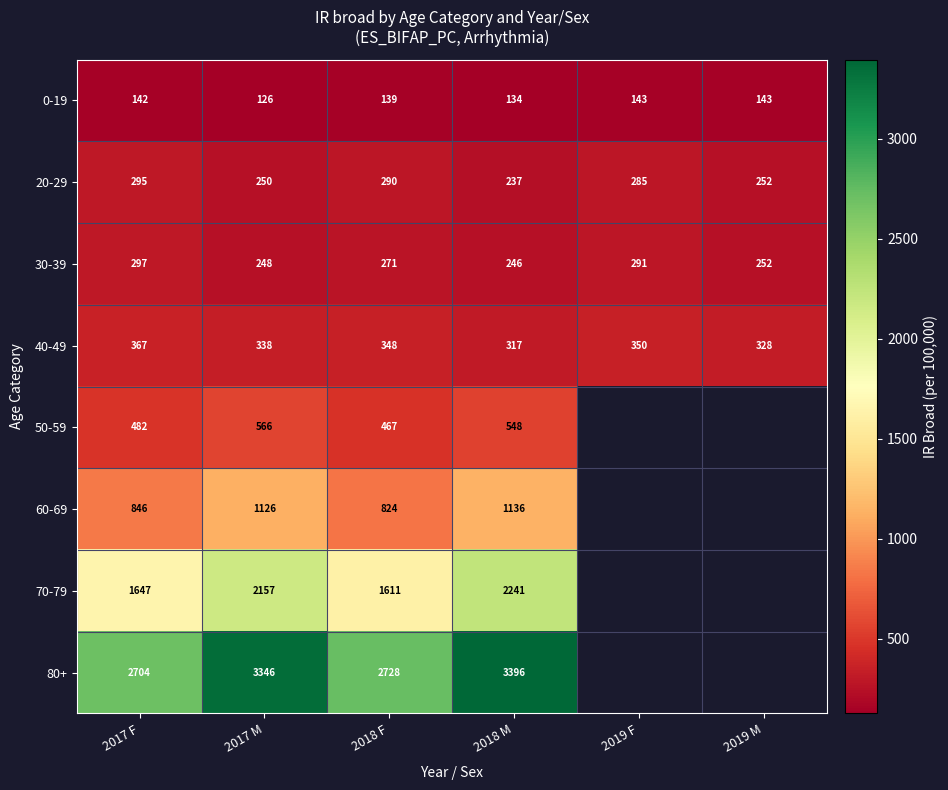

Is the value of 20-29 at 2018 M greater than the value of 30-39 at 2017 M?

No